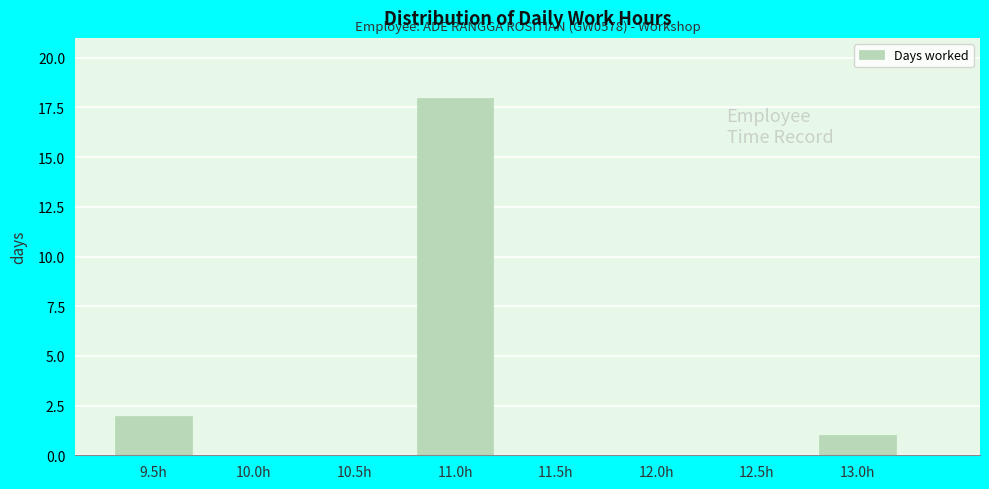

Reading left to right, list all the values displayed in this chart.

9.5h=2	10.0h=0	10.5h=0	11.0h=18	11.5h=0	12.0h=0	12.5h=0	13.0h=1